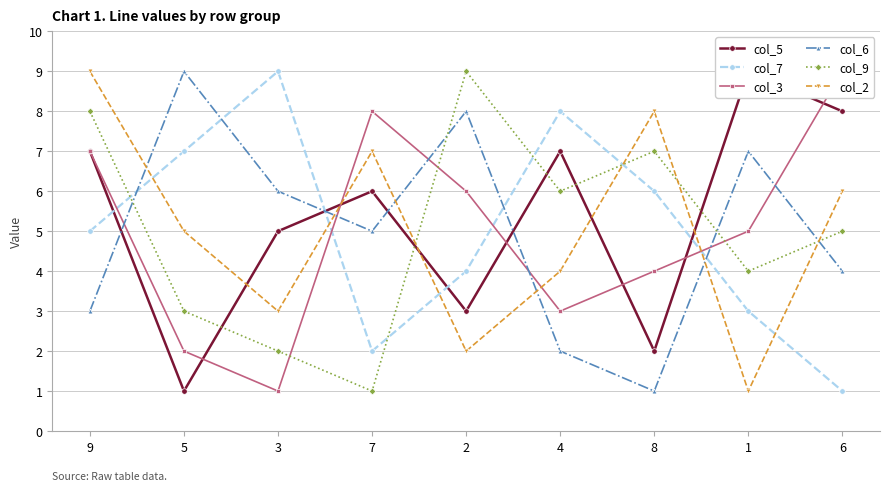

Which series has the largest range (max minus min)?

col_5